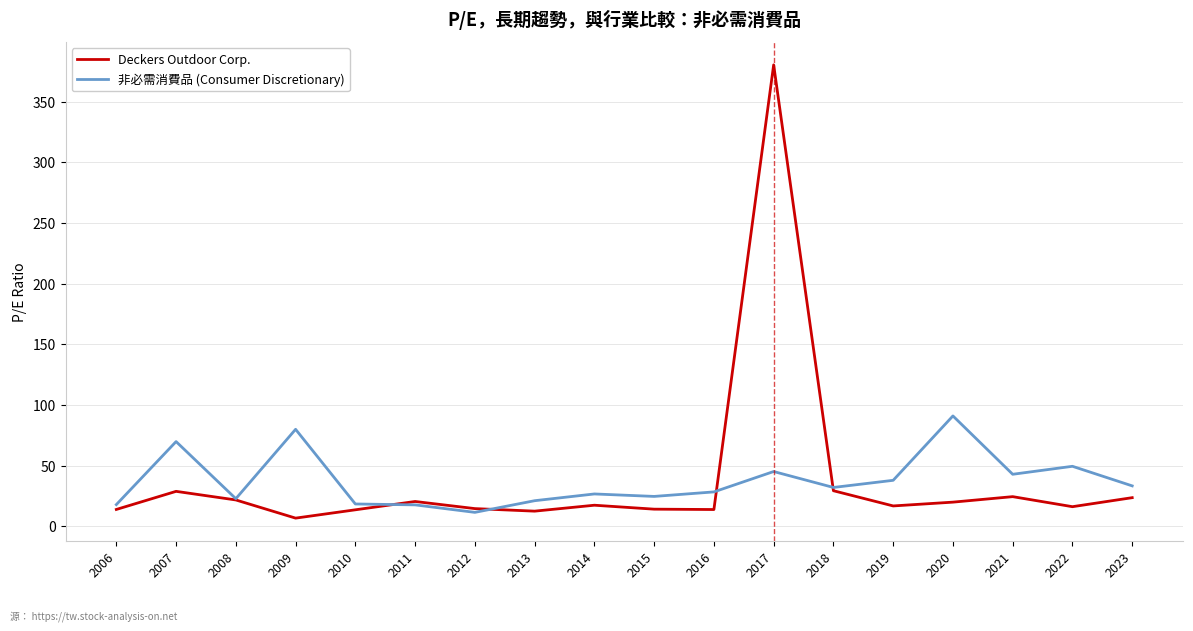

Rank the series by their maximum value, from highest to lowest.

Deckers Outdoor Corp., 非必需消費品 (Consumer Discretionary)